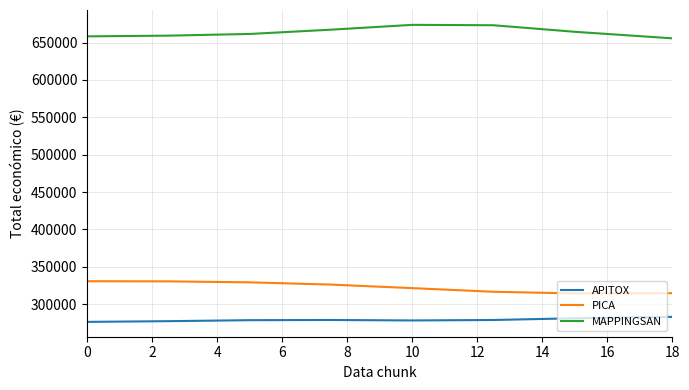

What is the maximum value for PICA?

330706.1